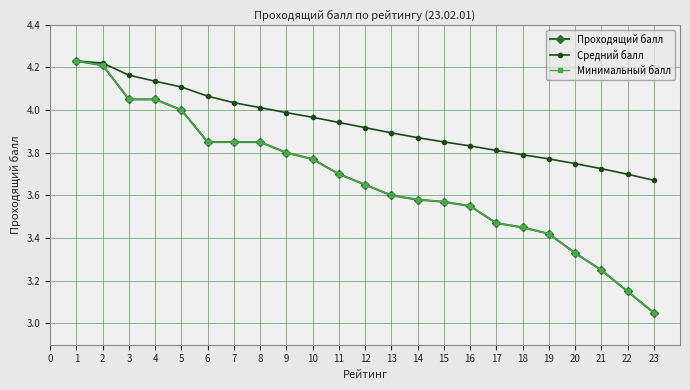

What is the highest value of the Средний балл series?

4.2